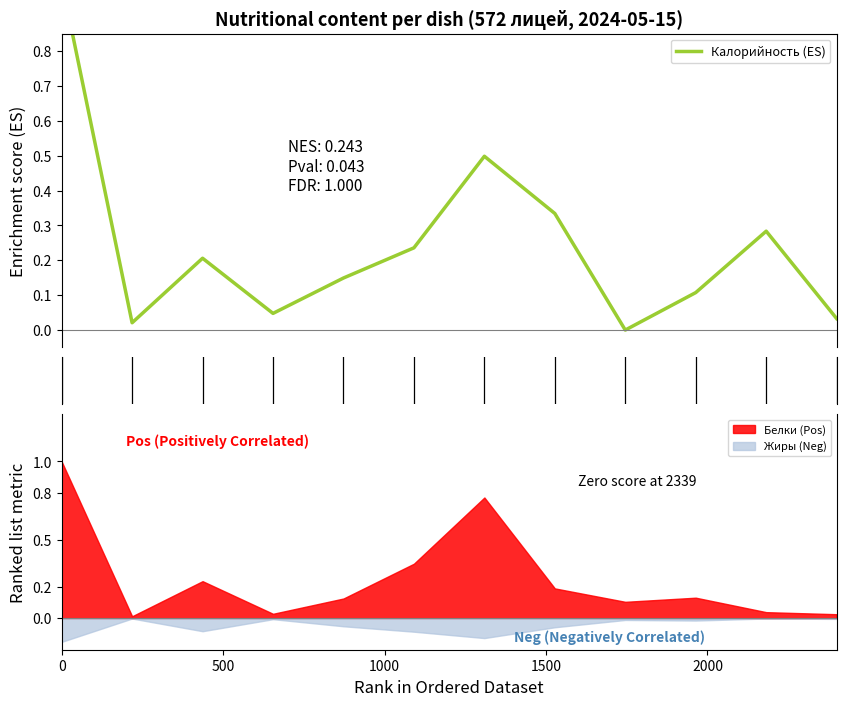

The chart shows a value of 0.3 at 1000. True or false?

False